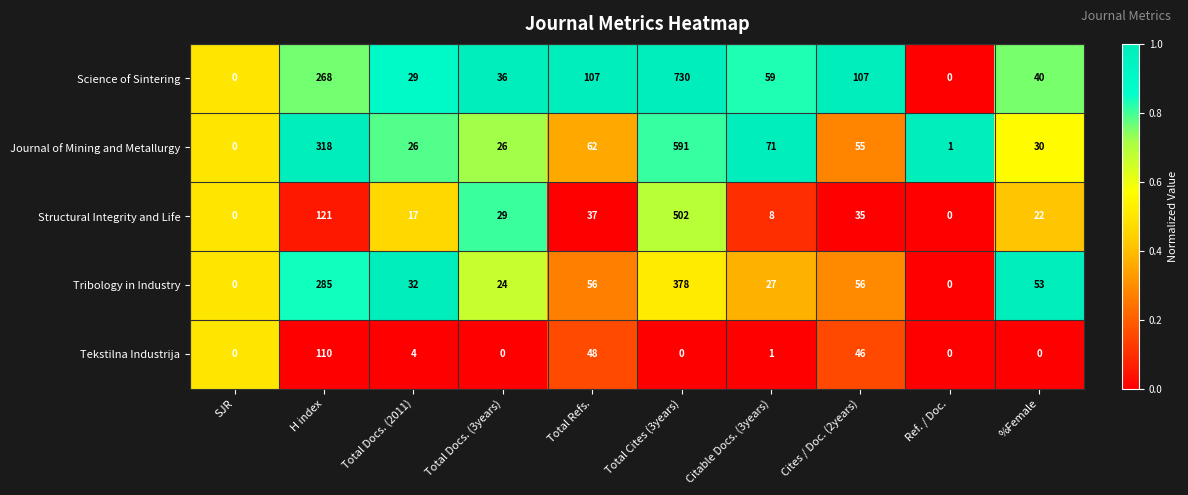

What is the sum of the Tekstilna Industrija values at Total Docs. (2011) and H index?

114